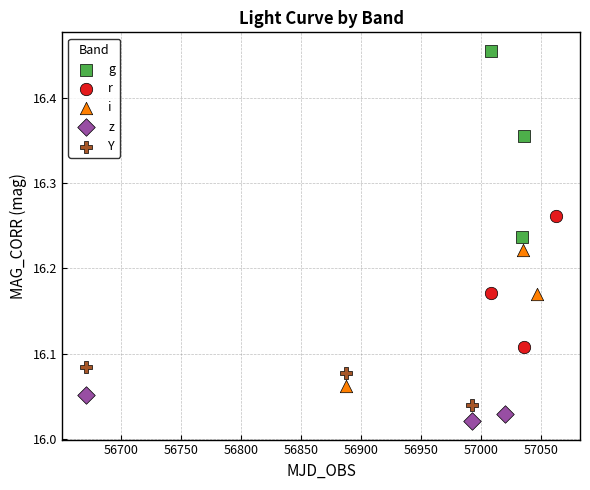

Which series reaches the minimum Y coordinate?

z